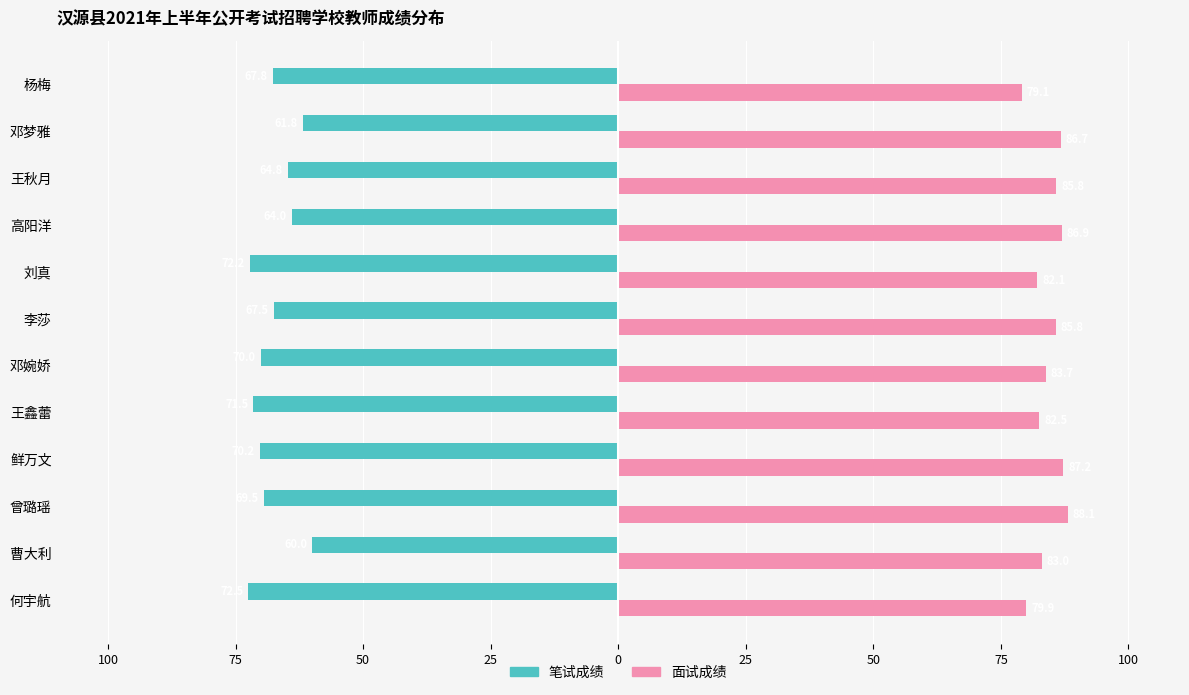

What are all the series names shown in the legend?

笔试成绩, 面试成绩